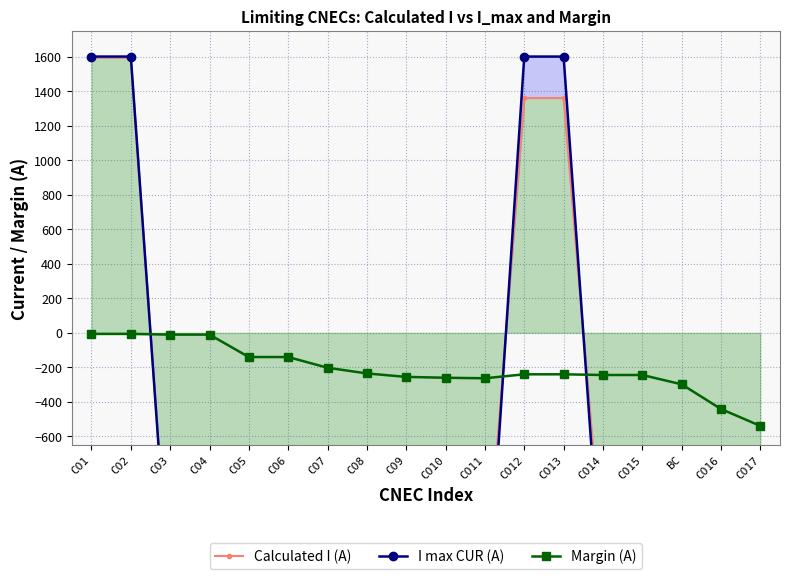

At CO15, list the series in order from largest to smallest.

Margin (A), Calculated I (A), I max CUR (A)